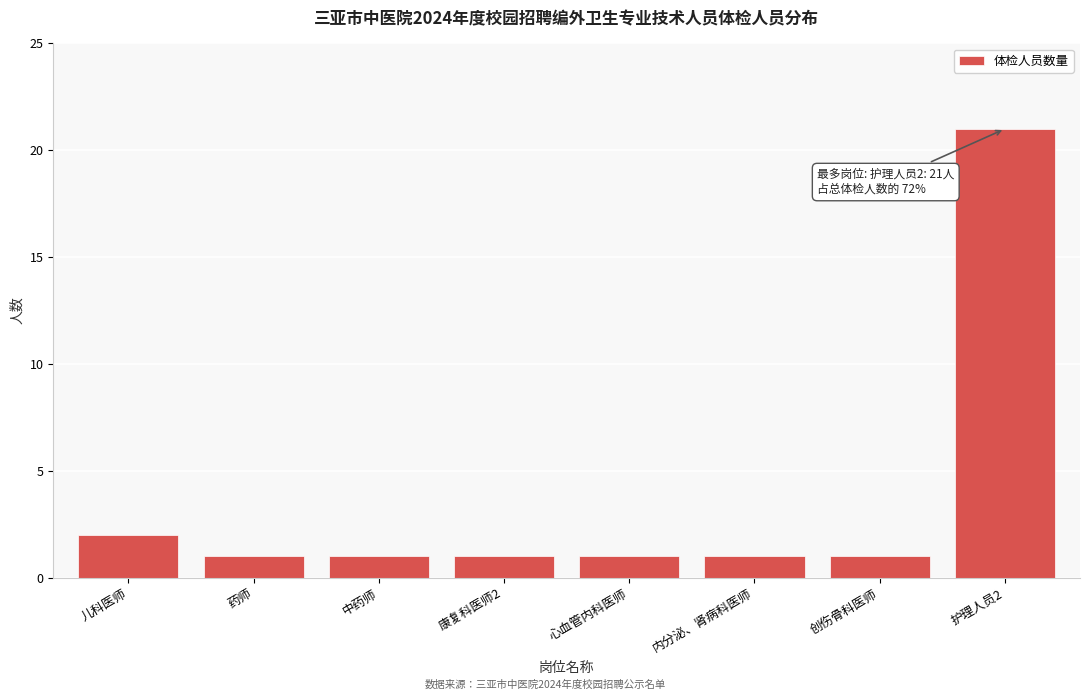

Reading left to right, list all the values displayed in this chart.

儿科医师=2	药师=1	中药师=1	康复科医师2=1	心血管内科医师=1	内分泌、肾病科医师=1	创伤骨科医师=1	护理人员2=21